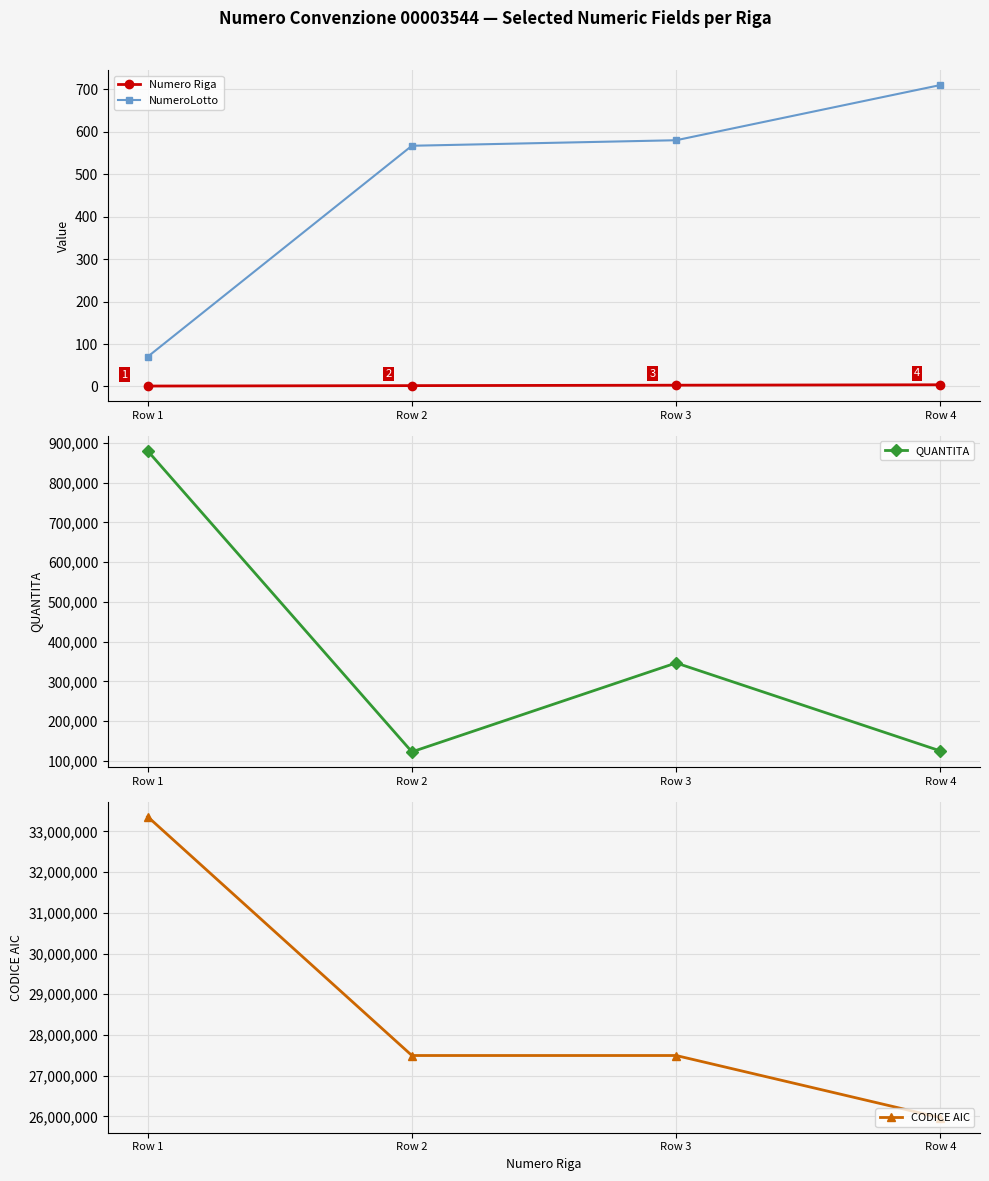

What is the difference between the second highest and second lowest values in the NumeroLotto series?

13